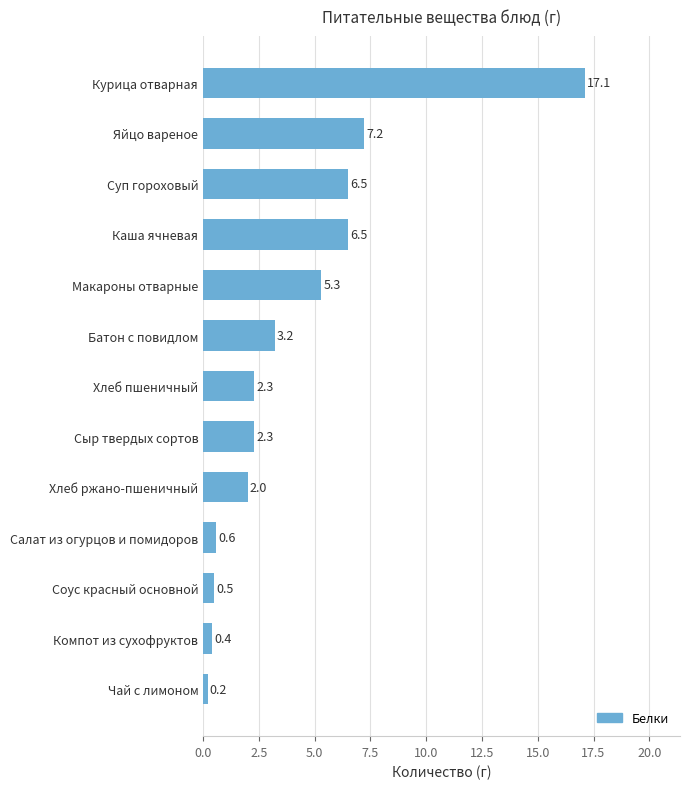

At which label is the value closest to 8?

Яйцо вареное